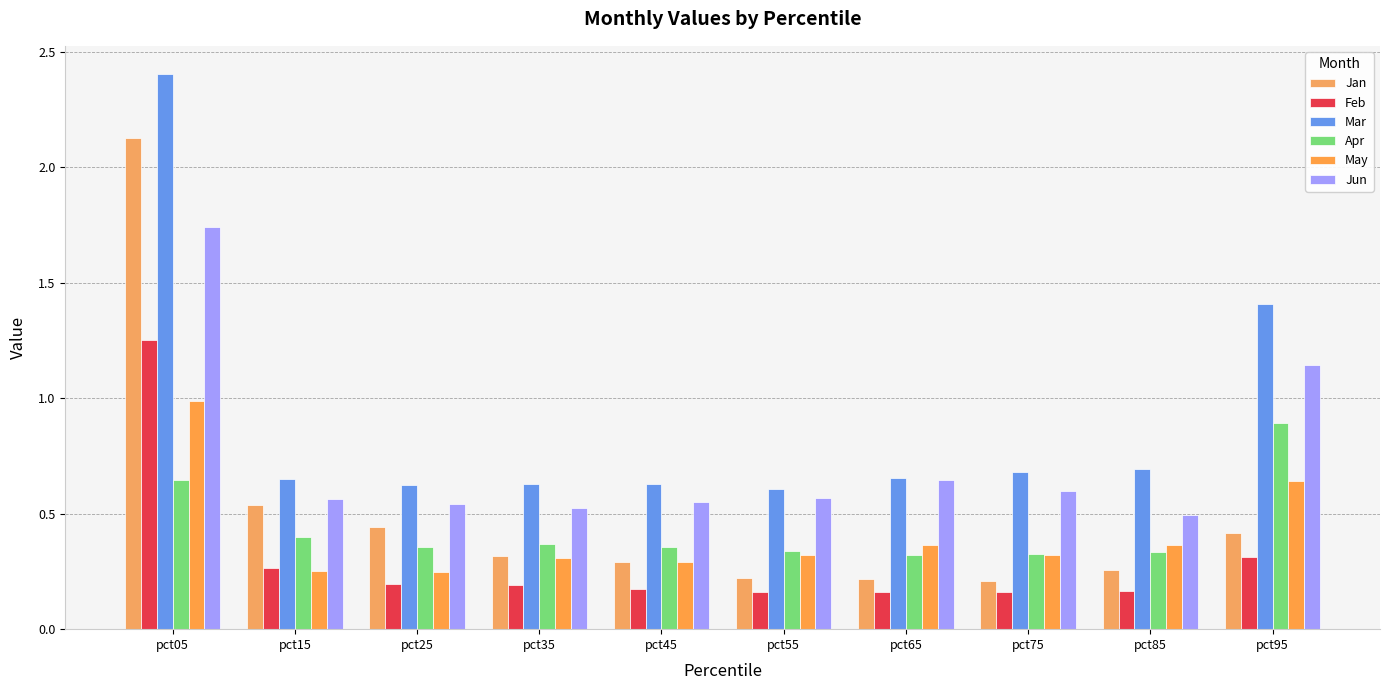

Count the Jun values in the range 0 to 1.

8